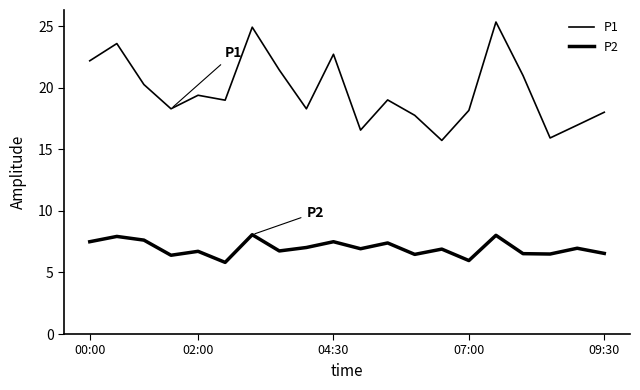

How many lines are shown in the chart?

2